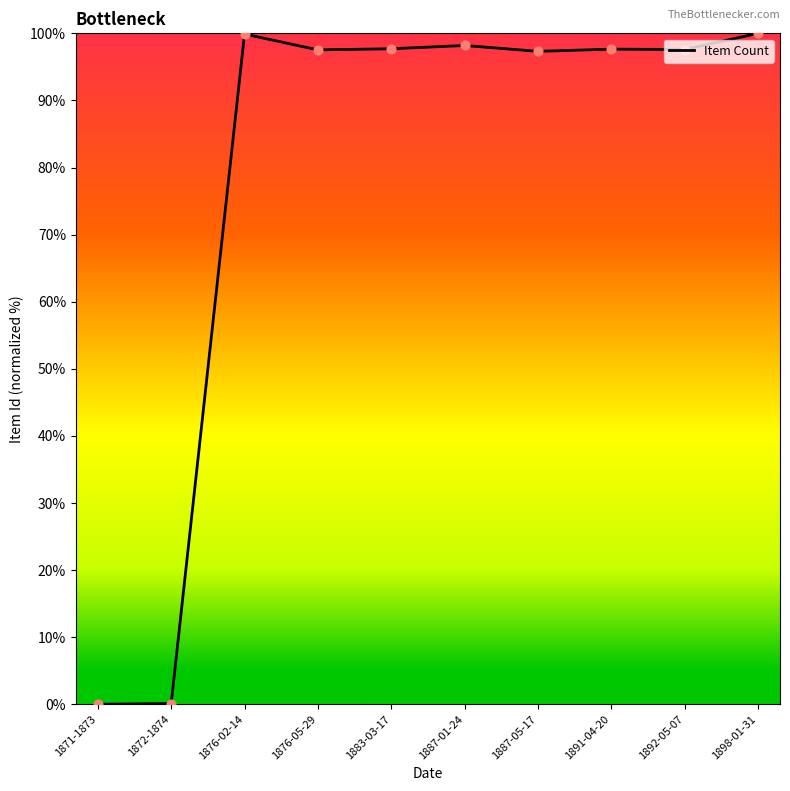

Which has a higher value, 1876-02-14 or 1887-05-17?

1876-02-14